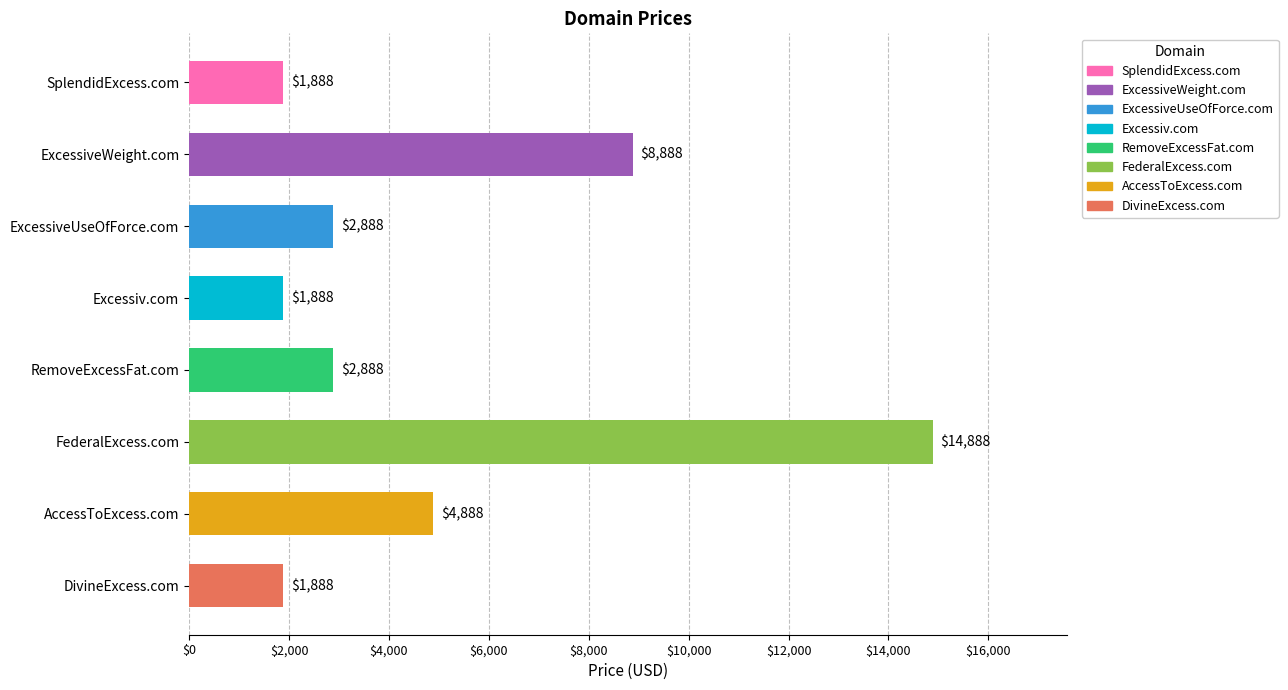

Is it true that the value at ExcessiveWeight.com is 4904?

False